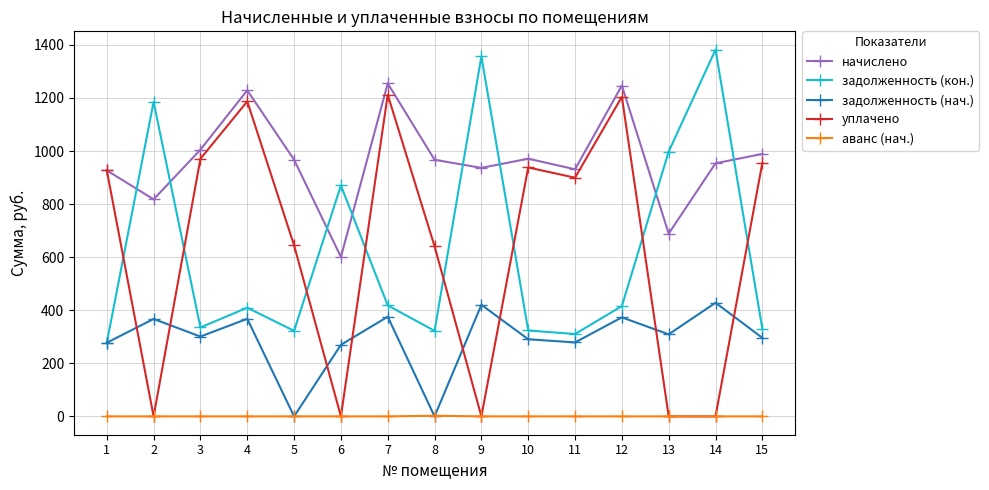

What is the value of the начислено point at the 4th from the left?

1228.8